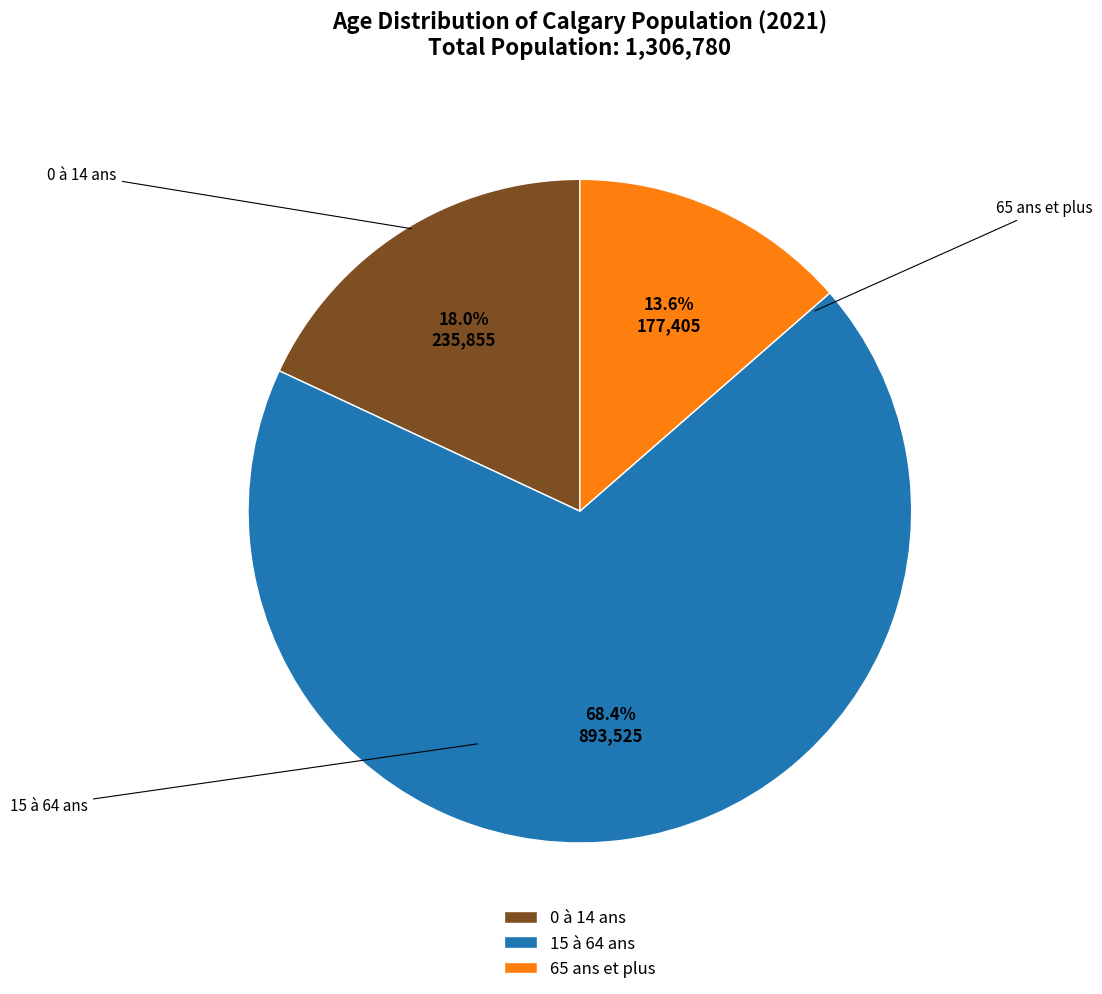

Which has a higher value, 65 ans et plus or 15 à 64 ans?

15 à 64 ans